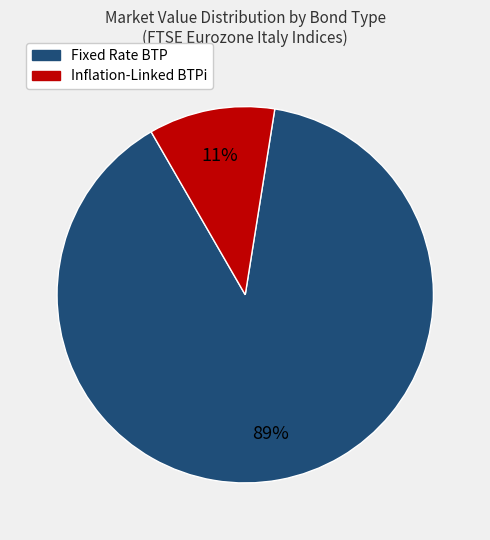

To the nearest percent, what is the average slice percentage?

50%